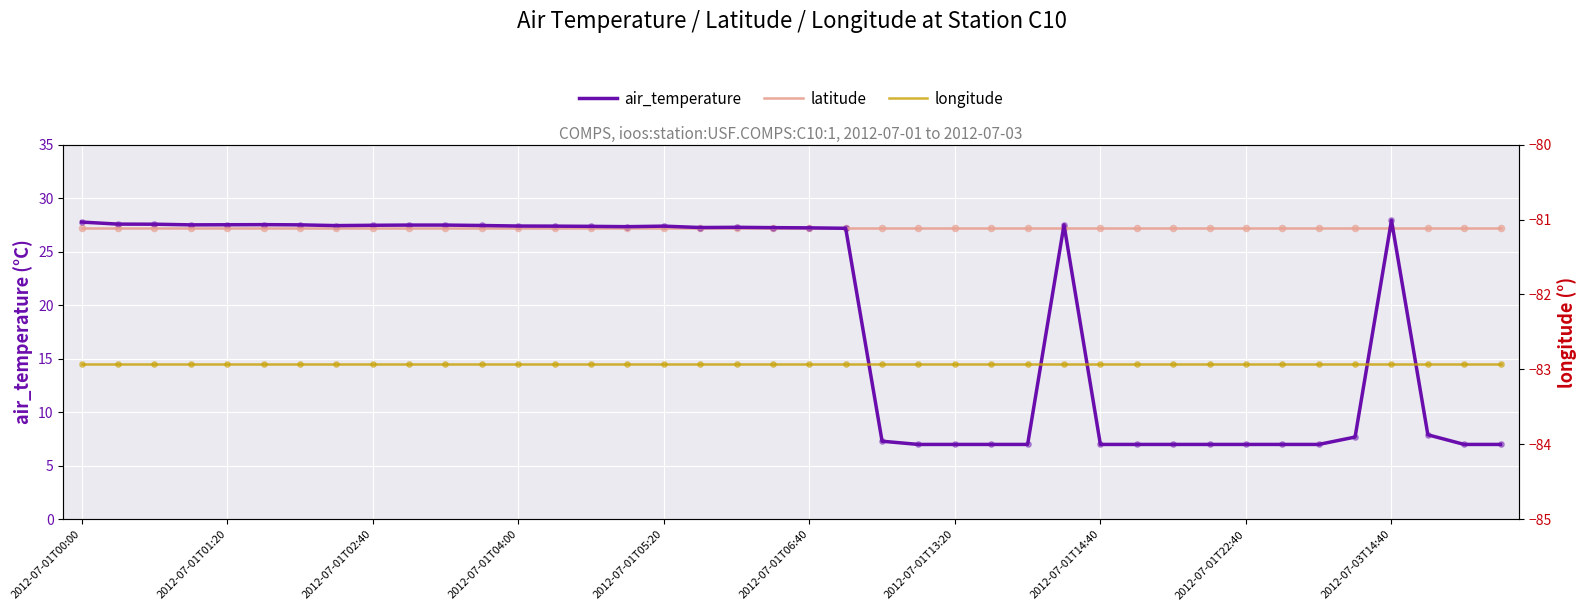

At which category is the sum across all series the highest?

2012-07-03T14:40